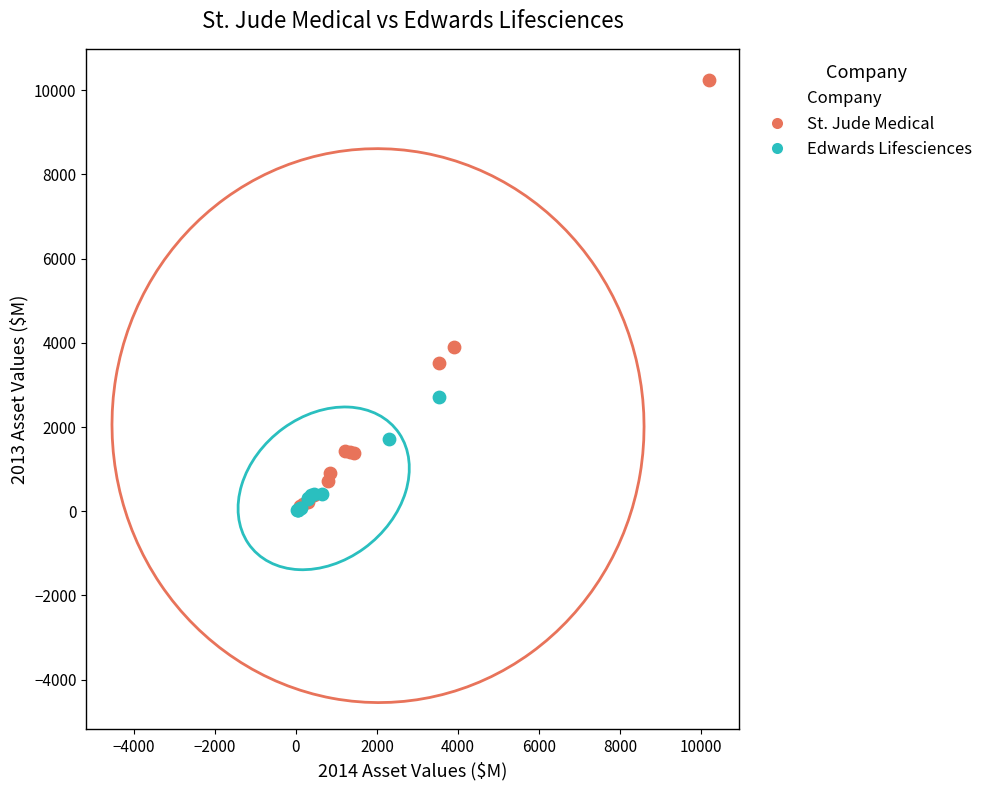

Which series contains the highest Y value?

St. Jude Medical